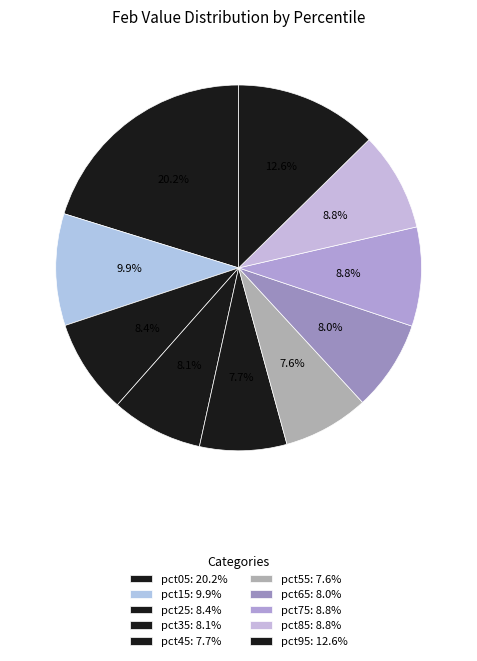

How many segments does this pie chart have?

10